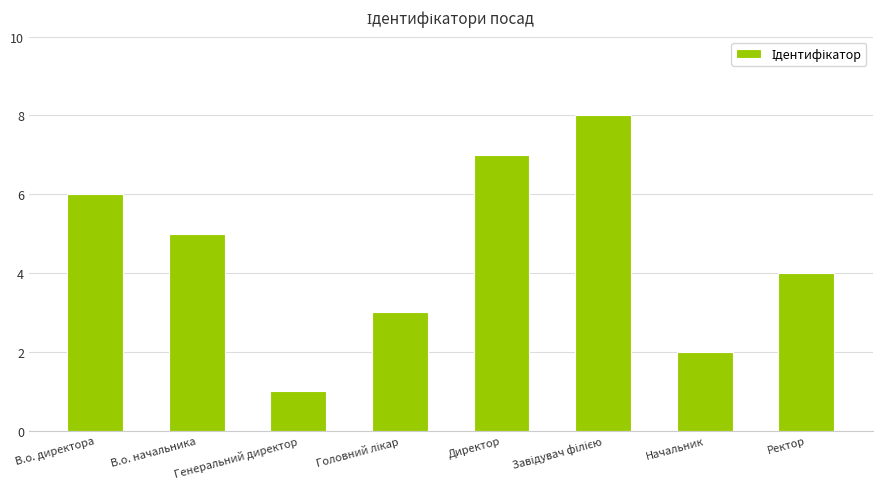

What is the value of the 5th bar from the left?

7